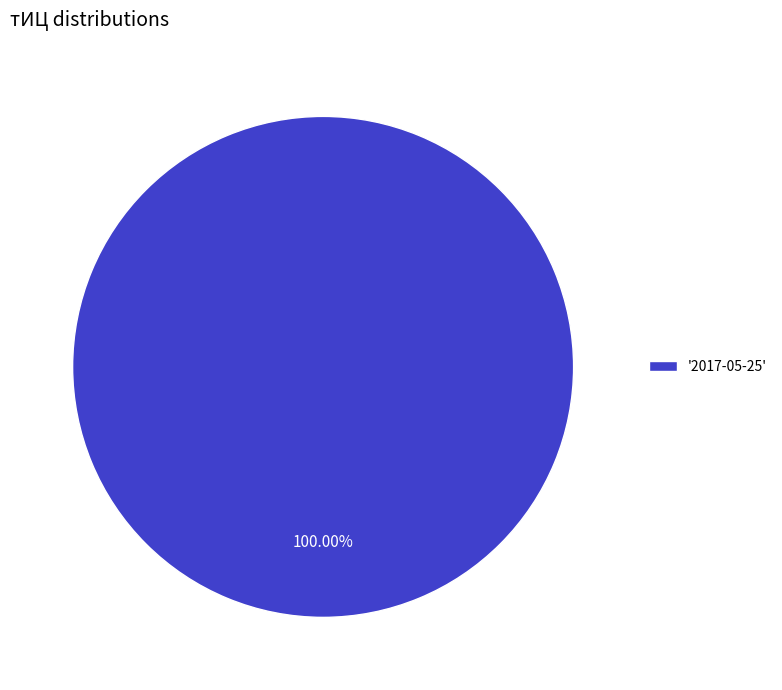

Rank the categories by value from lowest to highest.

'2017-05-25'